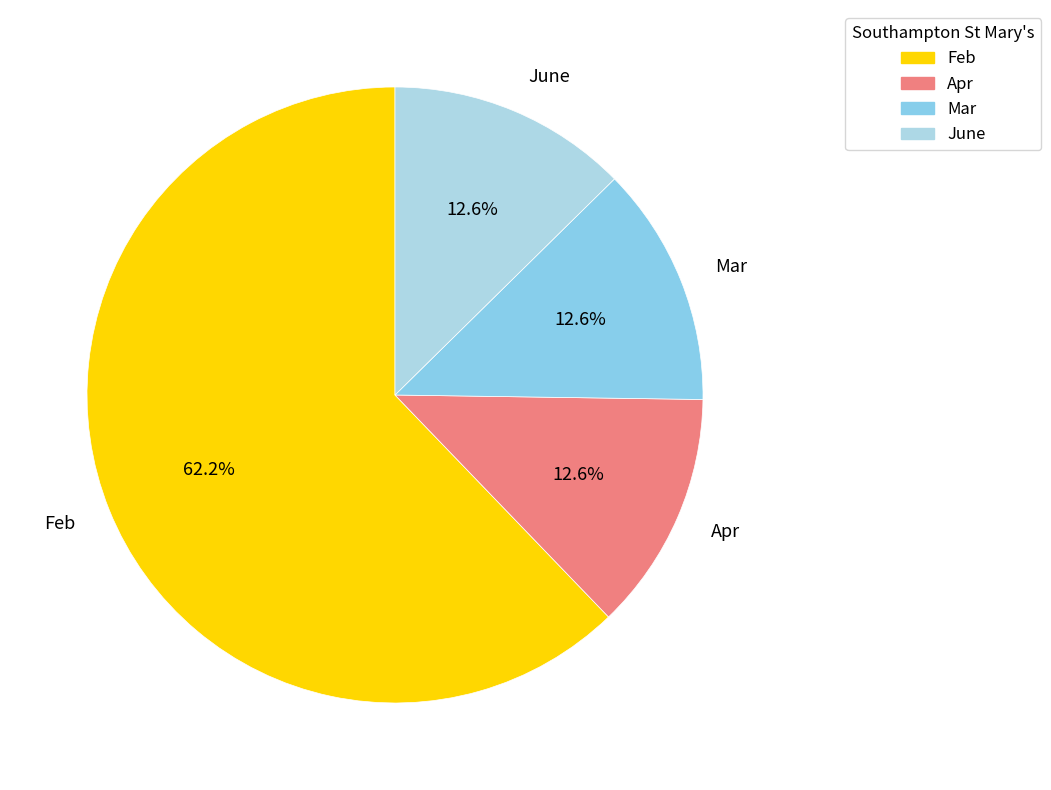

What percentage is NOT represented by Apr?

87.4%